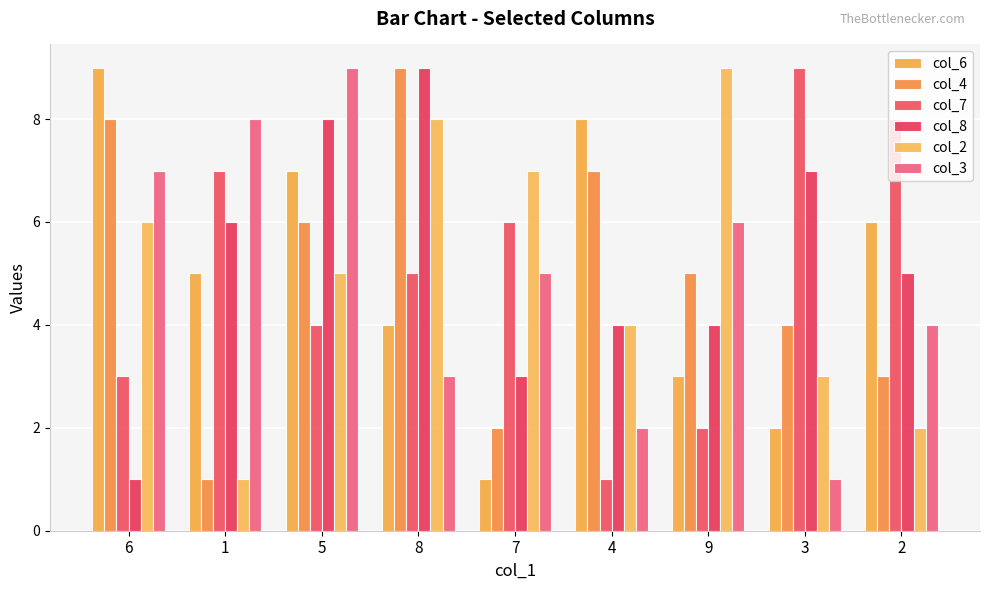

What position from the left is 3?

8